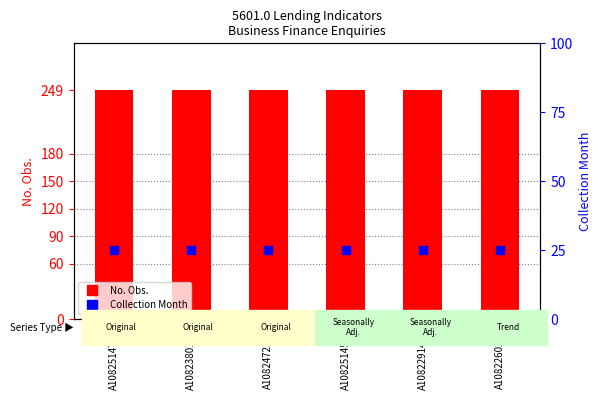

Which series has the largest Y range (max minus min)?

No. Obs.